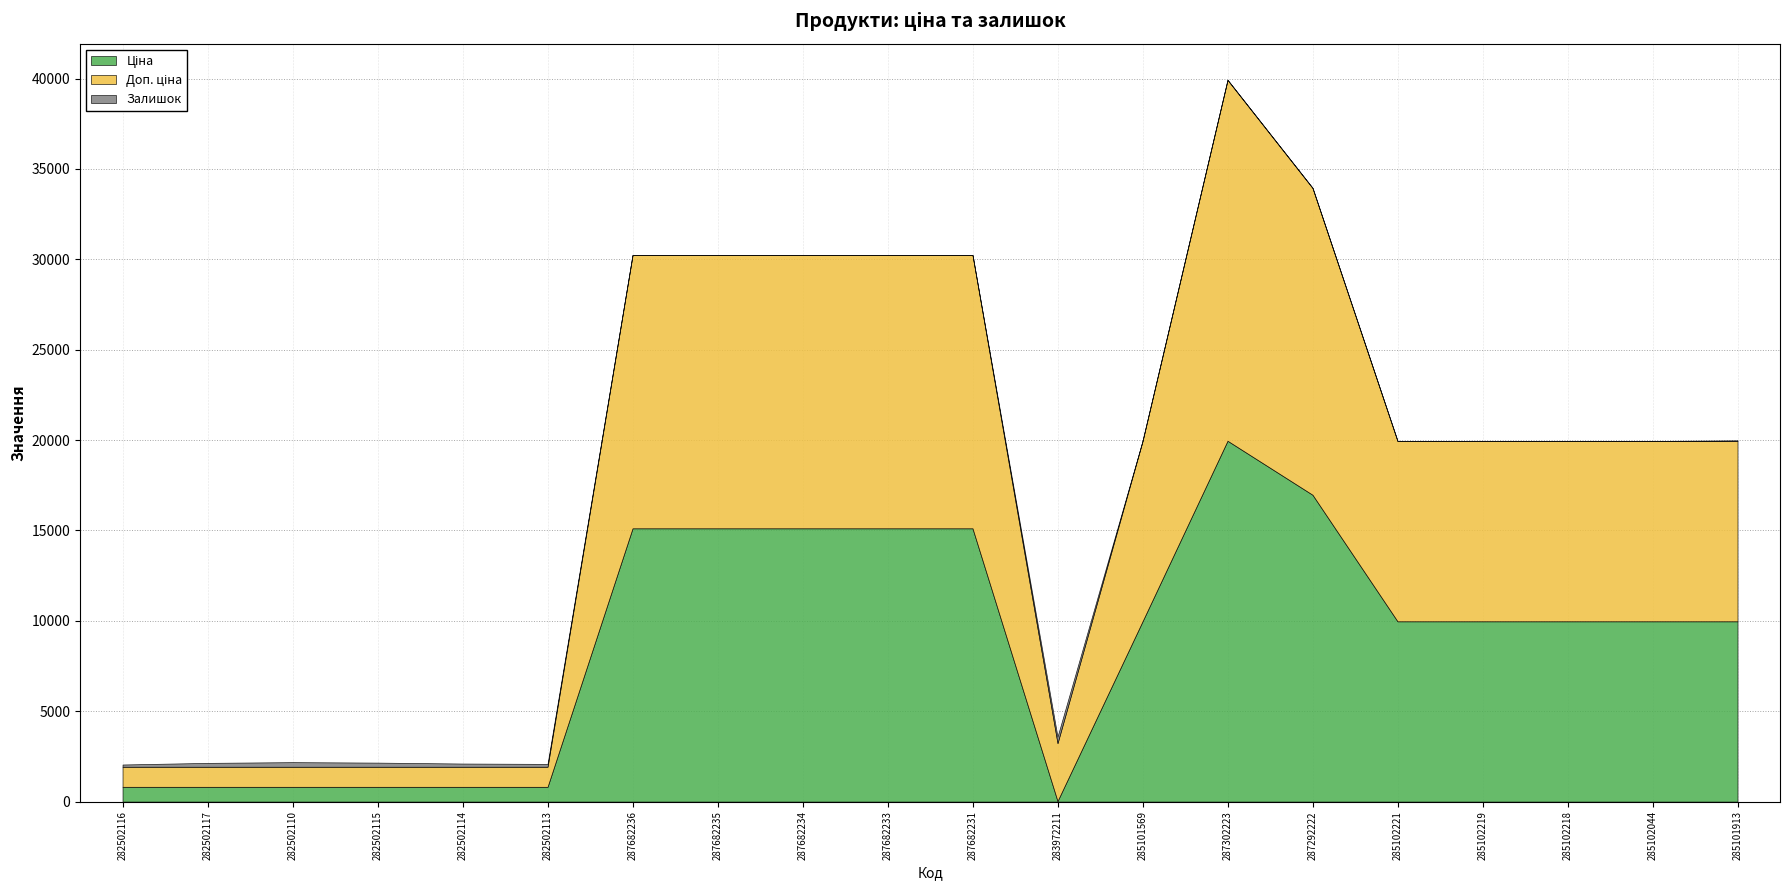

Which has a higher value, 283972211 or 282502113?

282502113